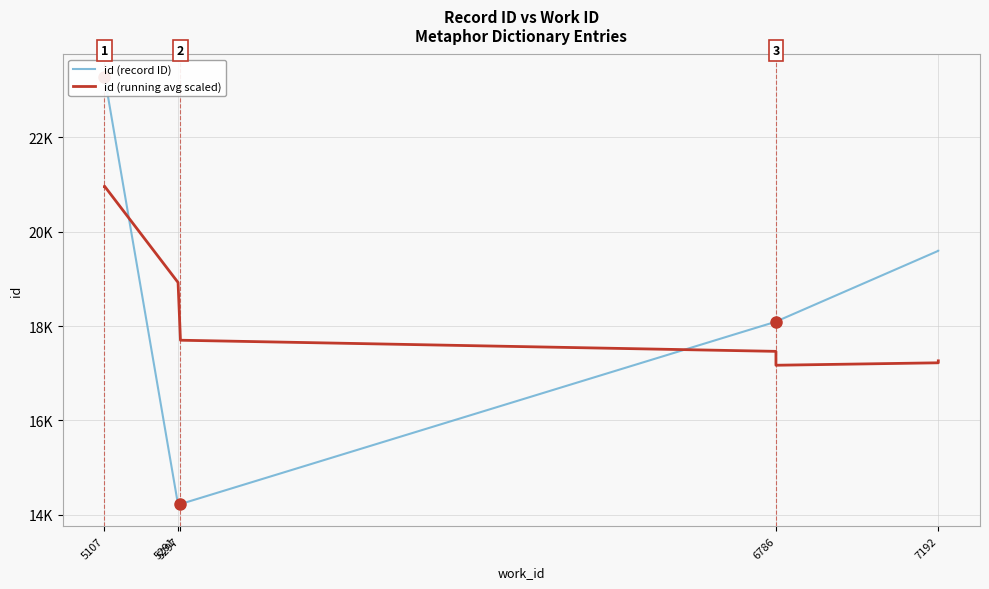

Rank the series at 6786 from lowest to highest value.

id (running avg scaled), id (record ID)